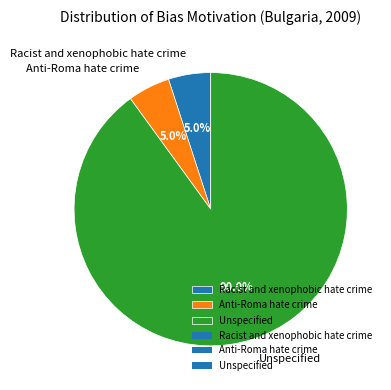

Between Racist and xenophobic hate crime and Unspecified, which is larger?

Unspecified